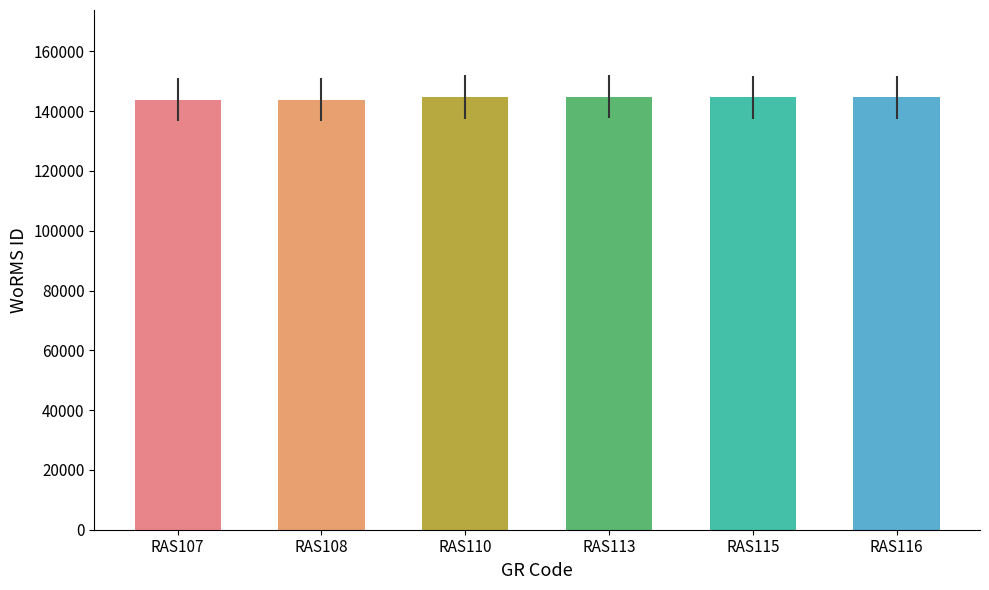

What is the value of the 2nd bar from the left?

143834